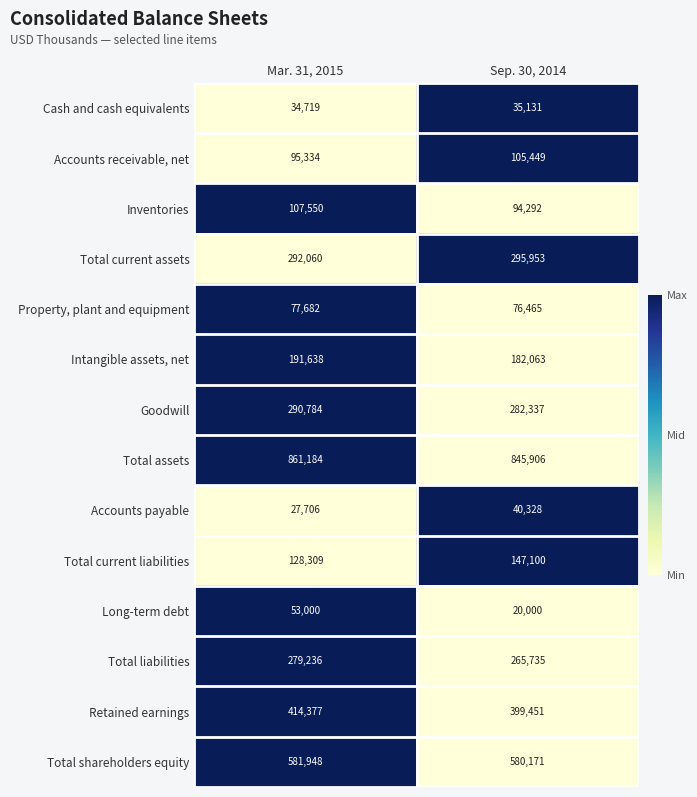

Reading right to left, extract all data points from this chart.

Cash and cash equivalents: Sep. 30, 2014=35131	Mar. 31, 2015=34719
Accounts receivable, net: Sep. 30, 2014=105449	Mar. 31, 2015=95334
Inventories: Sep. 30, 2014=94292	Mar. 31, 2015=107550
Total current assets: Sep. 30, 2014=295953	Mar. 31, 2015=292060
Property, plant and equipment: Sep. 30, 2014=76465	Mar. 31, 2015=77682
Intangible assets, net: Sep. 30, 2014=182063	Mar. 31, 2015=191638
Goodwill: Sep. 30, 2014=282337	Mar. 31, 2015=290784
Total assets: Sep. 30, 2014=845906	Mar. 31, 2015=861184
Accounts payable: Sep. 30, 2014=40328	Mar. 31, 2015=27706
Total current liabilities: Sep. 30, 2014=147100	Mar. 31, 2015=128309
Long-term debt: Sep. 30, 2014=20000	Mar. 31, 2015=53000
Total liabilities: Sep. 30, 2014=265735	Mar. 31, 2015=279236
Retained earnings: Sep. 30, 2014=399451	Mar. 31, 2015=414377
Total shareholders equity: Sep. 30, 2014=580171	Mar. 31, 2015=581948